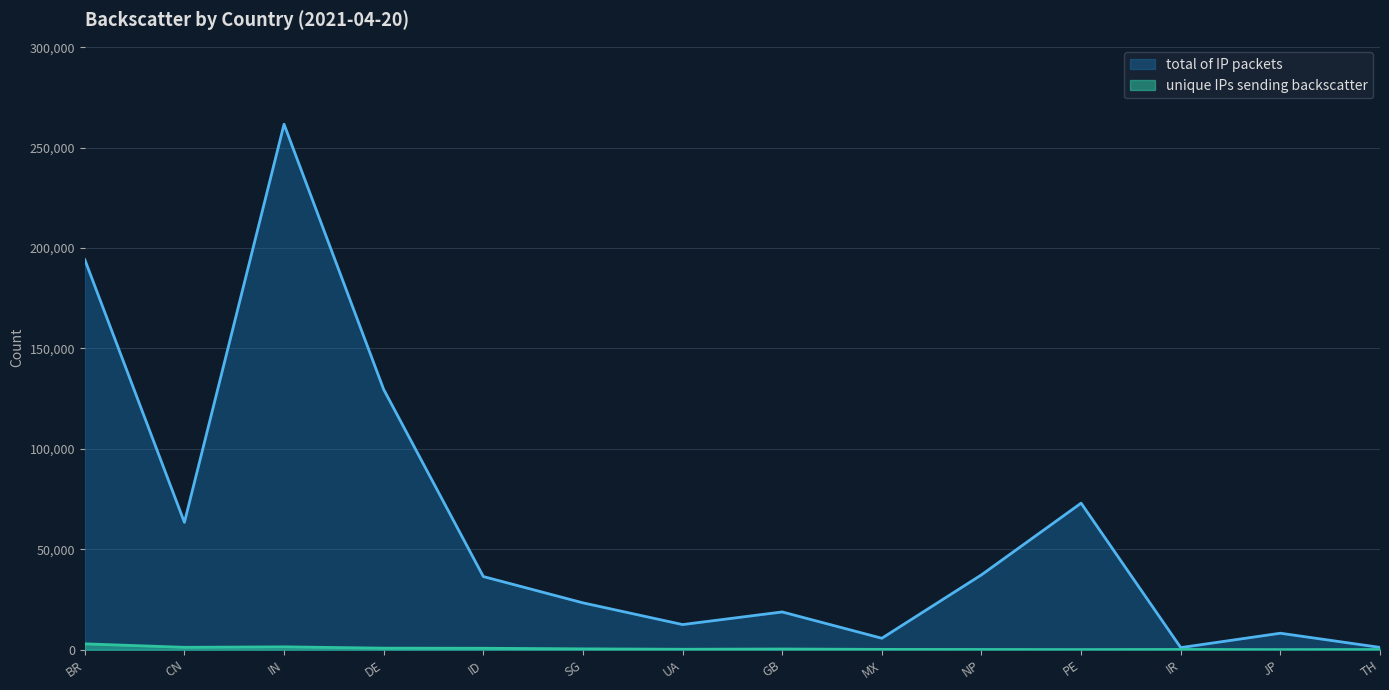

Which series has the largest total across all categories?

total of IP packets